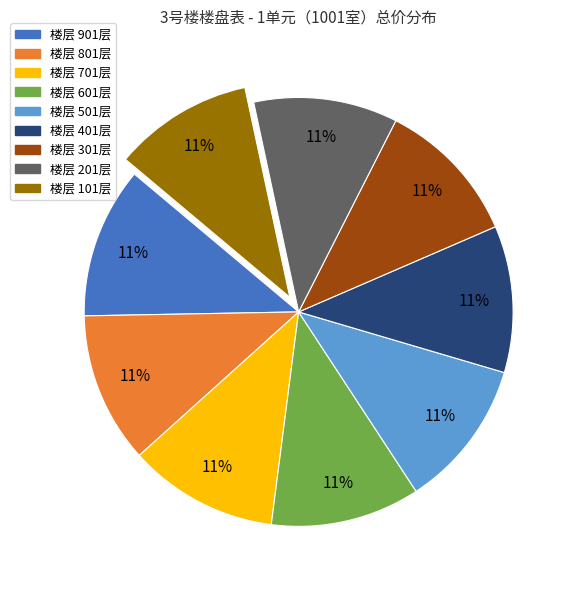

Is there any slice that represents more than half of the pie?

No